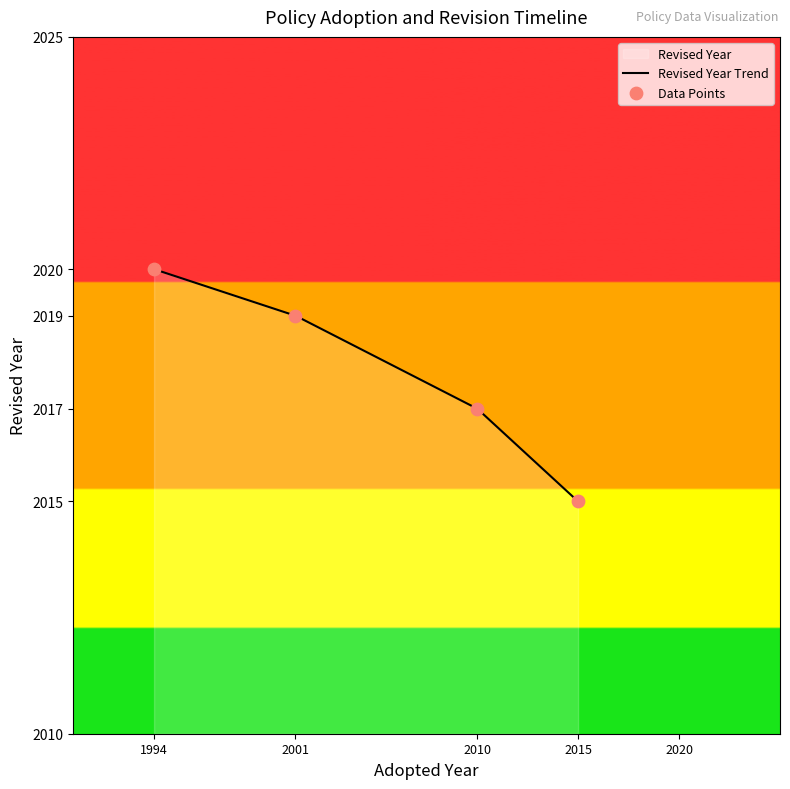

What is the change in value from 2010 to 2015?

-2